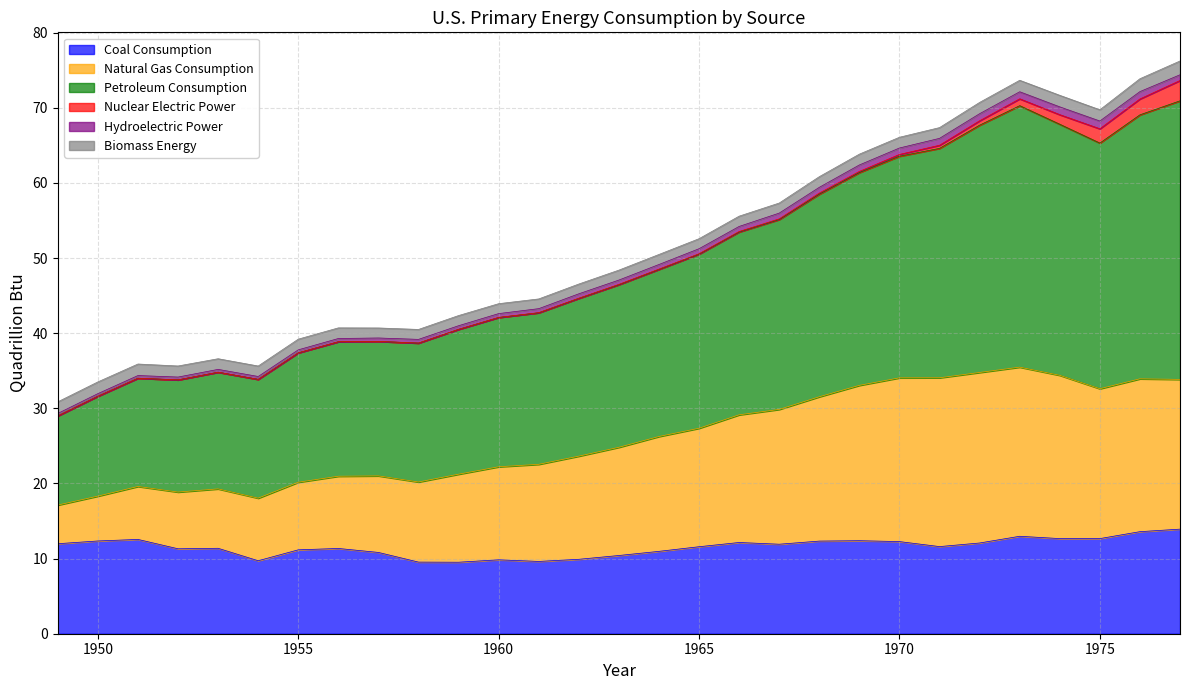

What is the smallest value displayed?

9.5